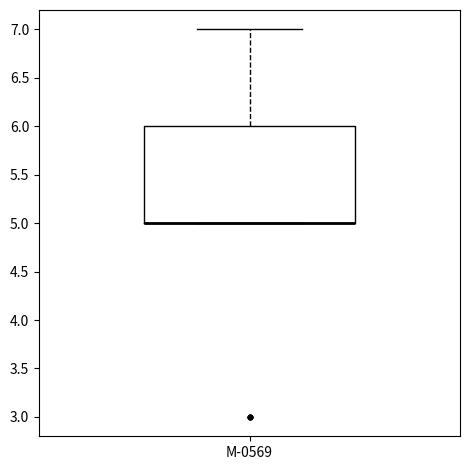

Where is the lower edge of the box for M-0569 on the y-axis? The values are not printed on the chart, so give them approximately, as read against the axis.

5